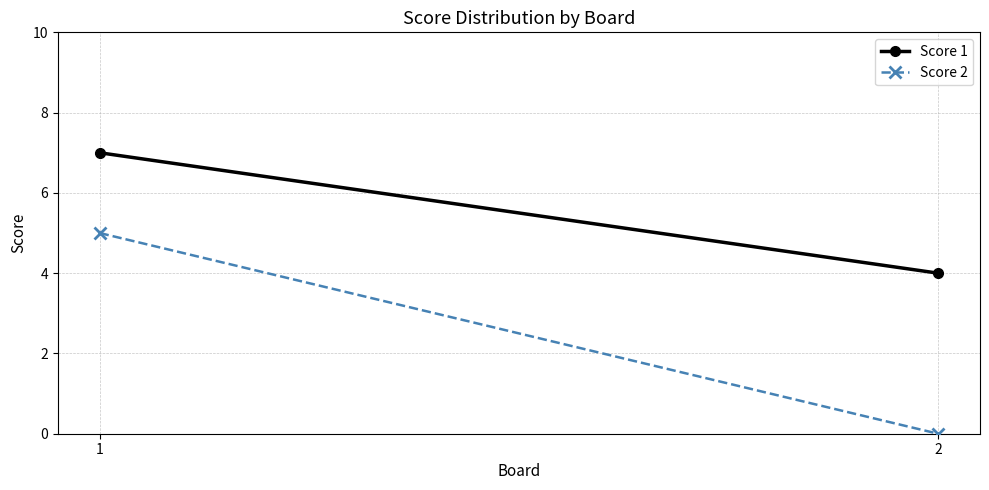

What is the difference between the maximum and minimum values in the Score 2 series?

5